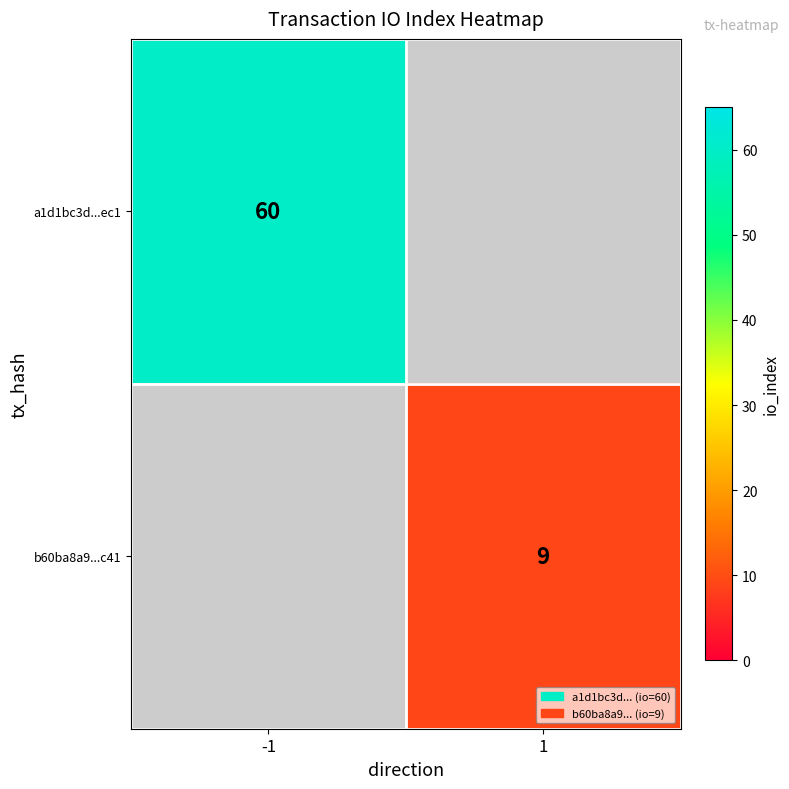

True or false: a1d1bc3d...ec1 has a value of 60 at -1.

True